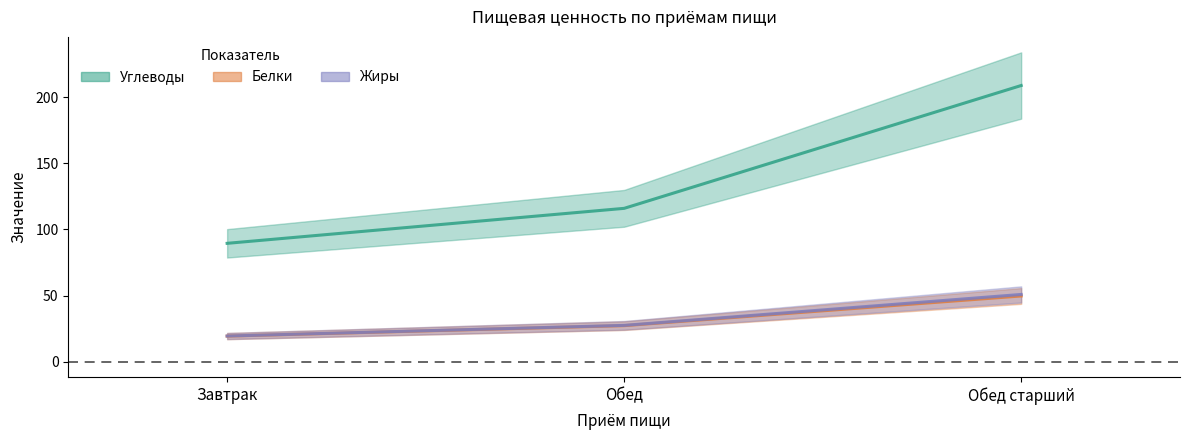

At which label does Углеводы reach its peak?

Обед старший